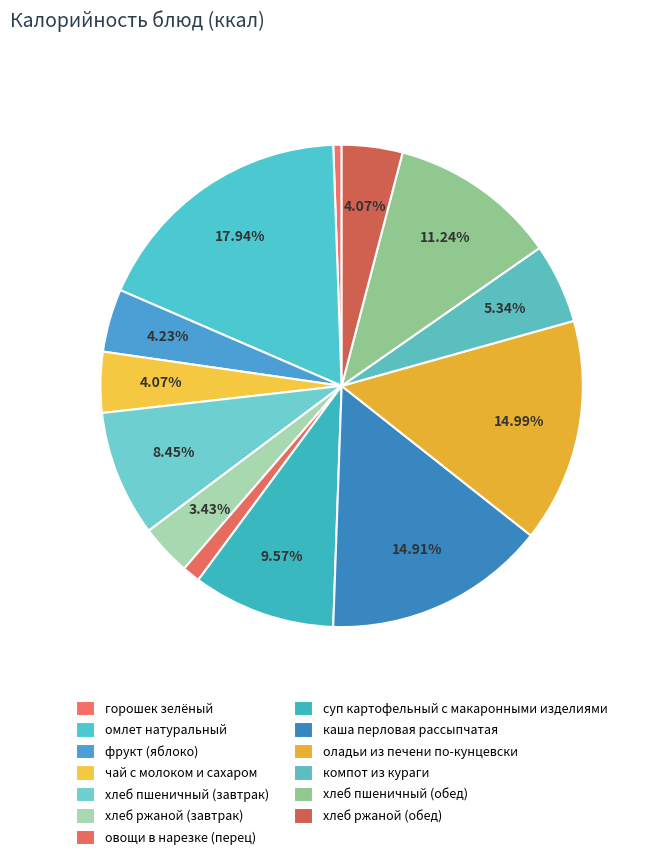

True or false: хлеб ржаной (обед) accounts for 4% of the total.

True